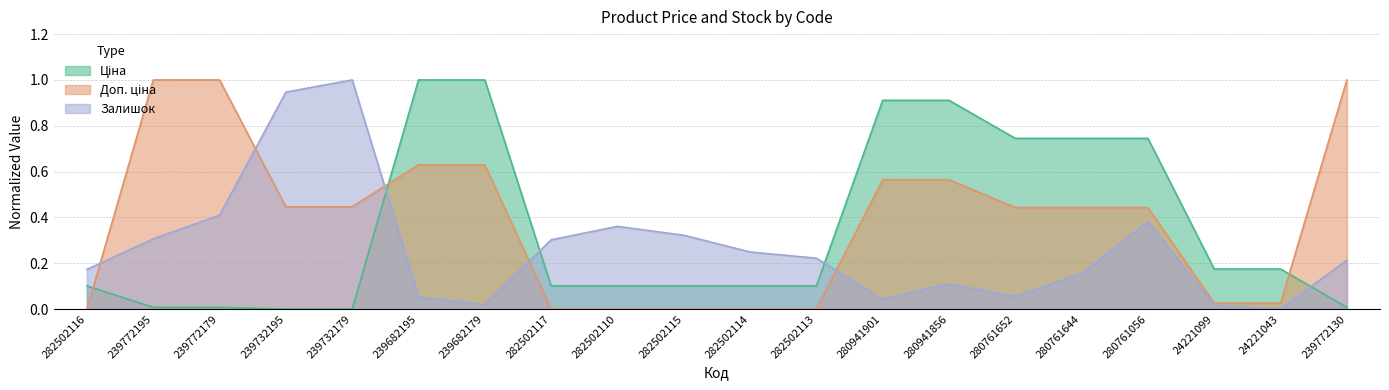

Does the chart display data point markers on the line(s)?

No